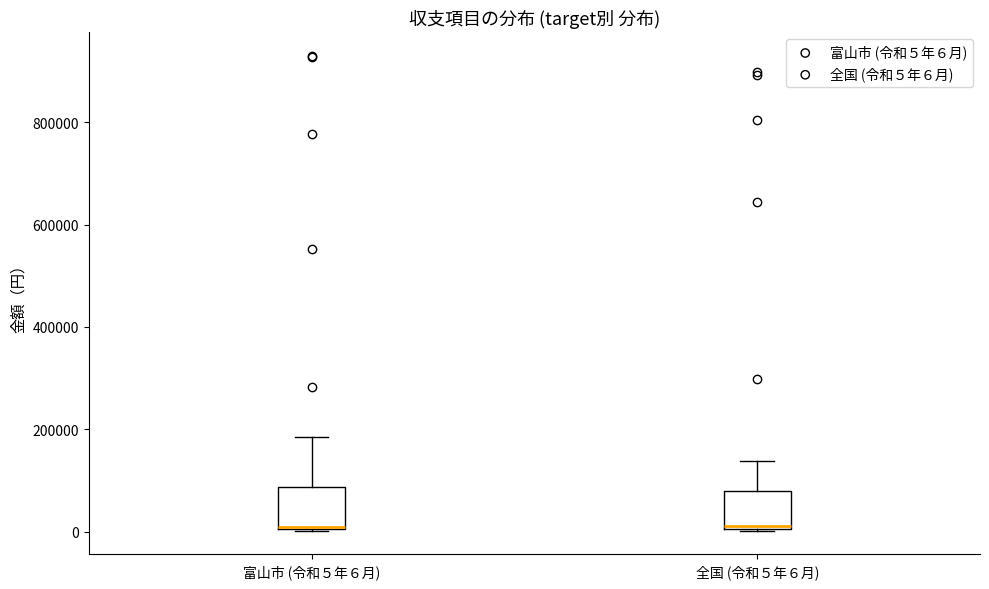

Where does the upper whisker of the box for 富山市 (令和５年６月) end on the y-axis? The values are not printed on the chart, so give them approximately, as read against the axis.

180000